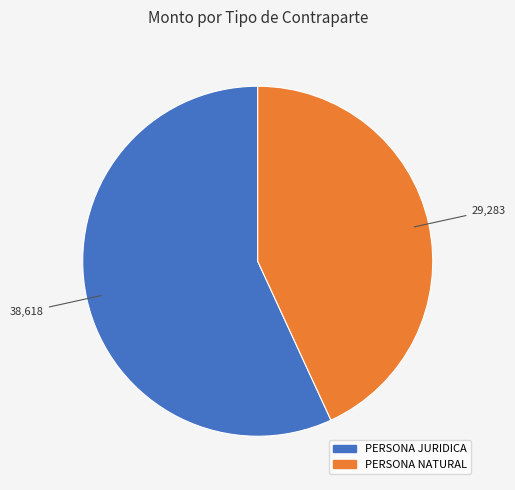

Is there a majority slice in this chart?

Yes